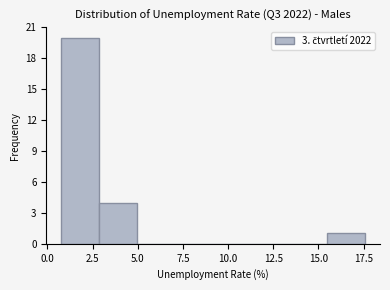

How tall is the bar that spans 15.5 to 17.5 on the x-axis? Neither the bar edges nor the heights are printed on the chart, so give them approximately, as read against the axes.

1